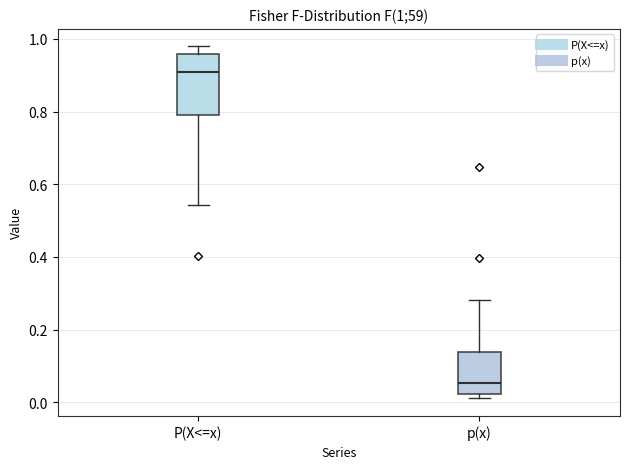

Which box has the lowest median line?

p(x)